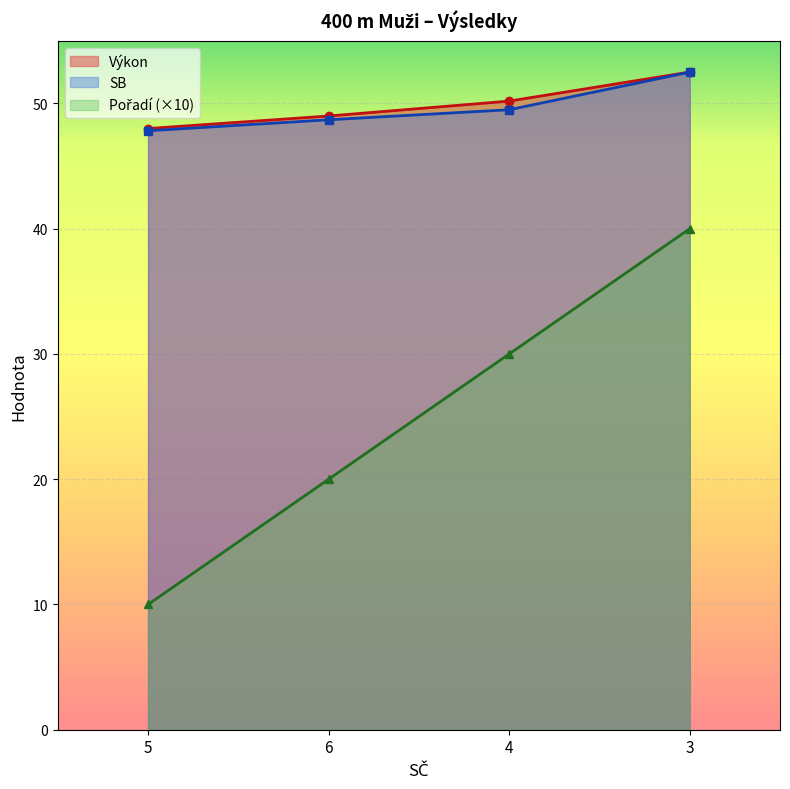

What is the label of the 3rd point from the right?

6